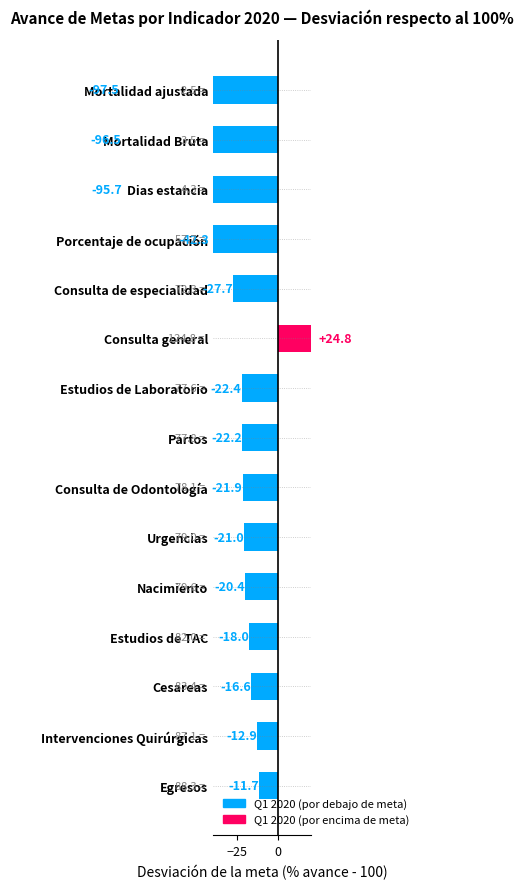

Count the number of data series in this chart.

2